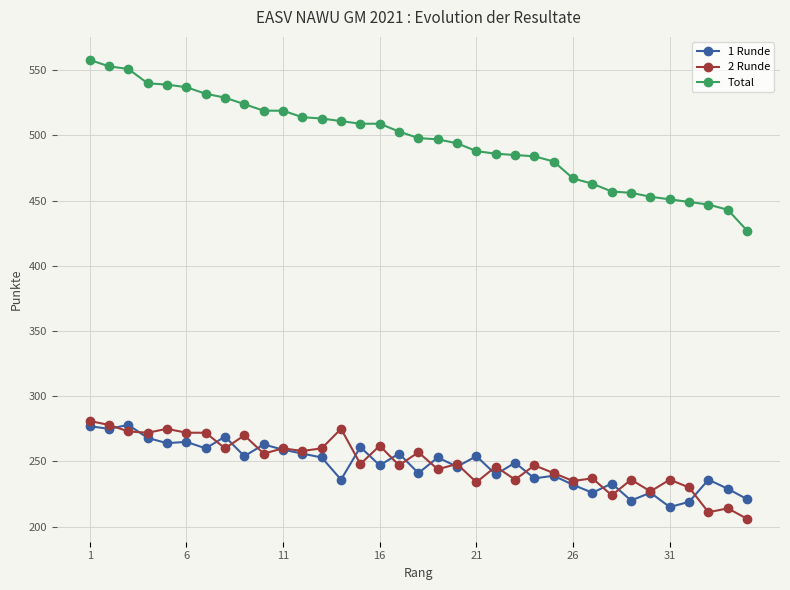

Which series has the widest spread of values?

Total